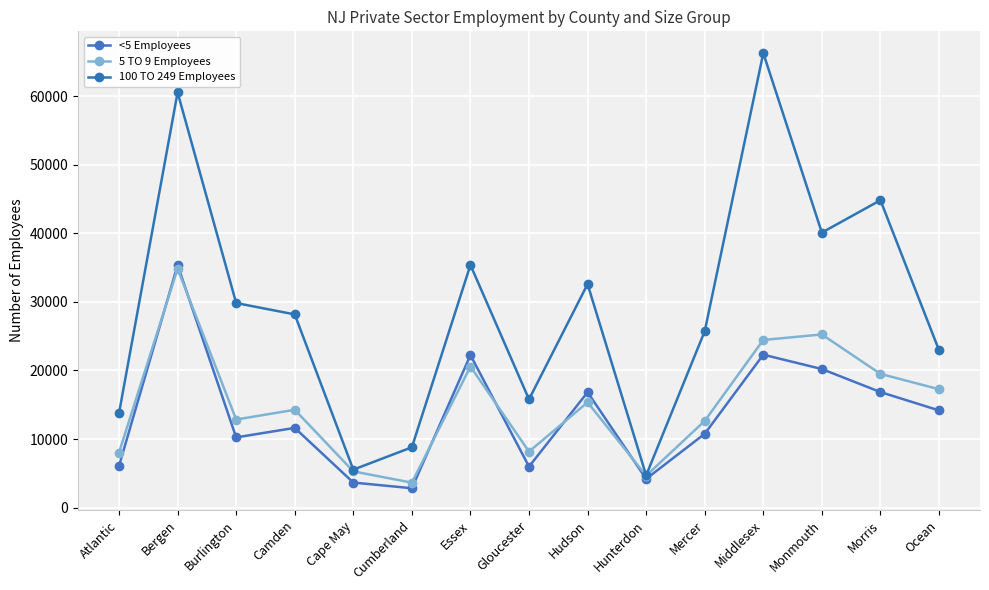

At which category does 5 TO 9 Employees reach its first local peak?

Bergen